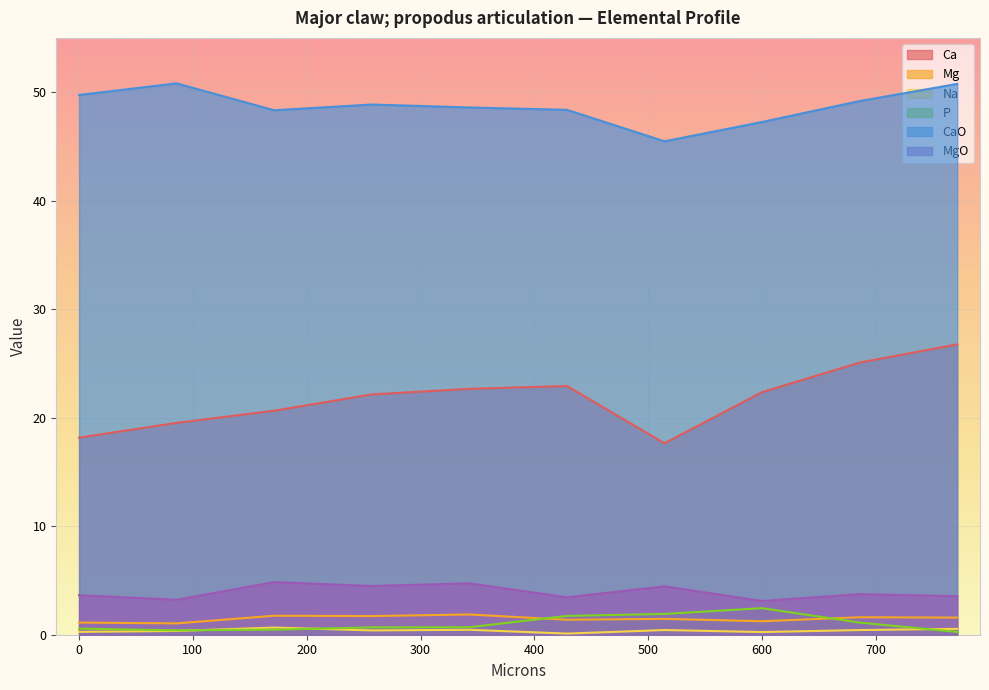

True or false: MgO has a value of 6.2 at 685.6.

False